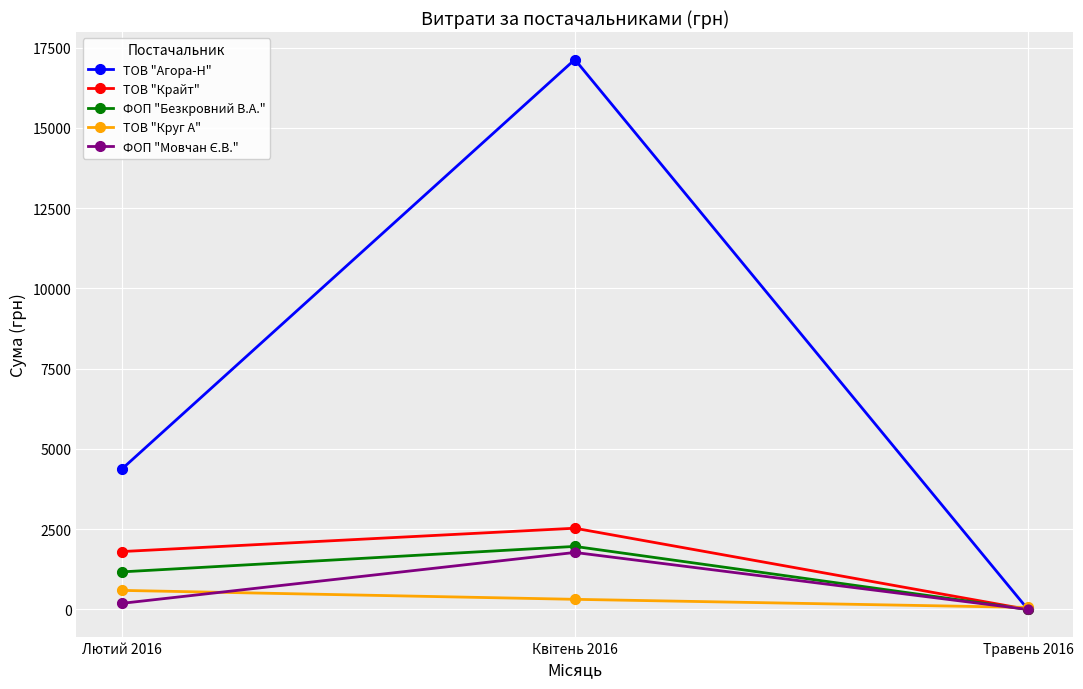

Which series has the largest total across all categories?

ТОВ "Агора-Н"